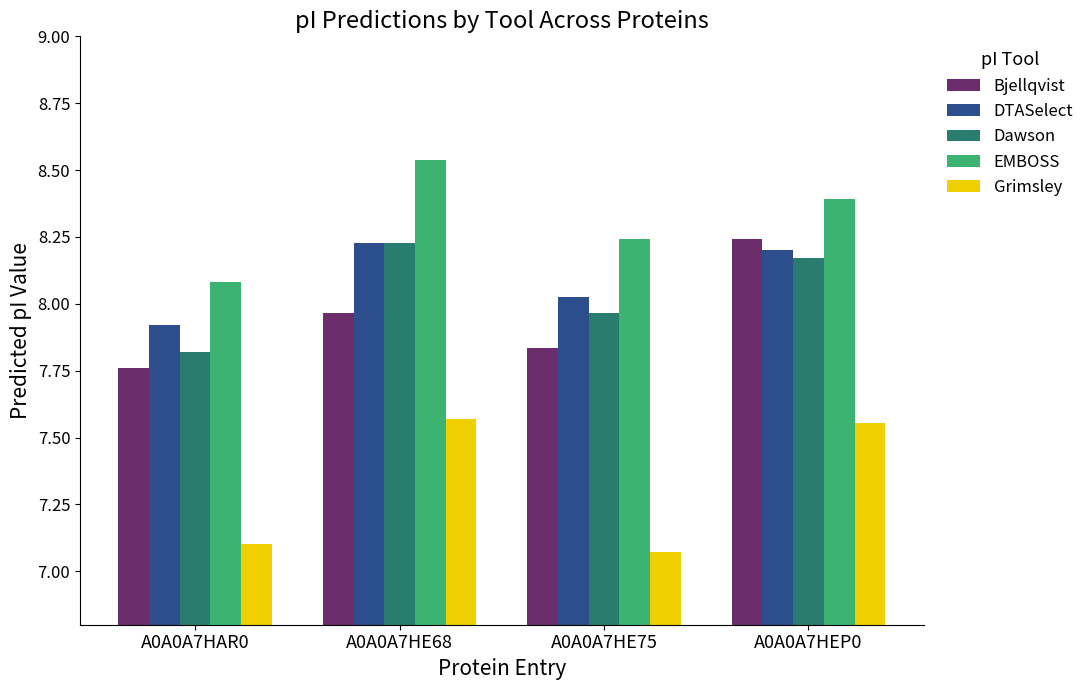

Are the bars grouped side by side (vs. stacked)?

Yes